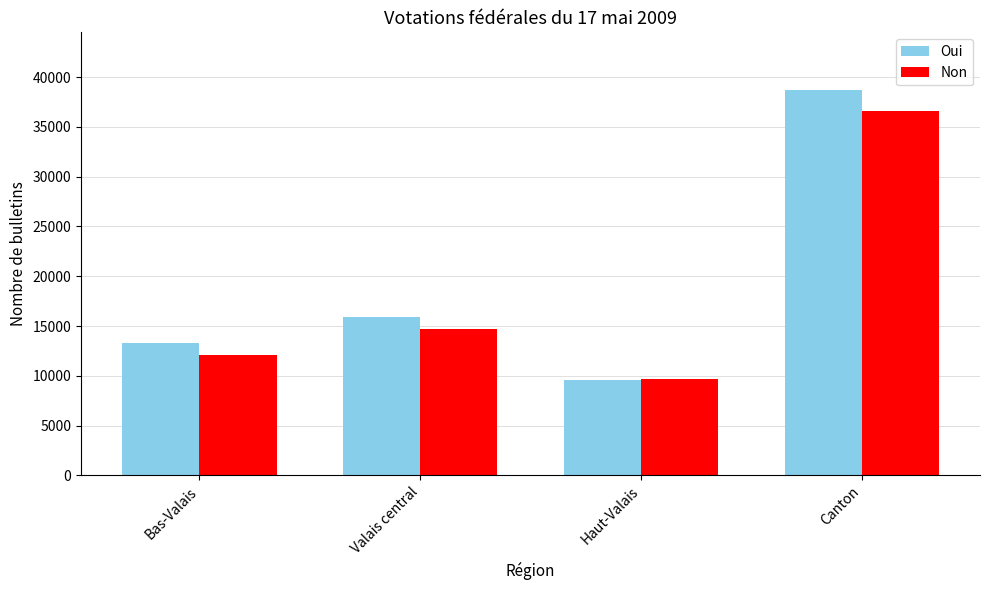

Where is Oui nearest to the value 24115?

Valais central